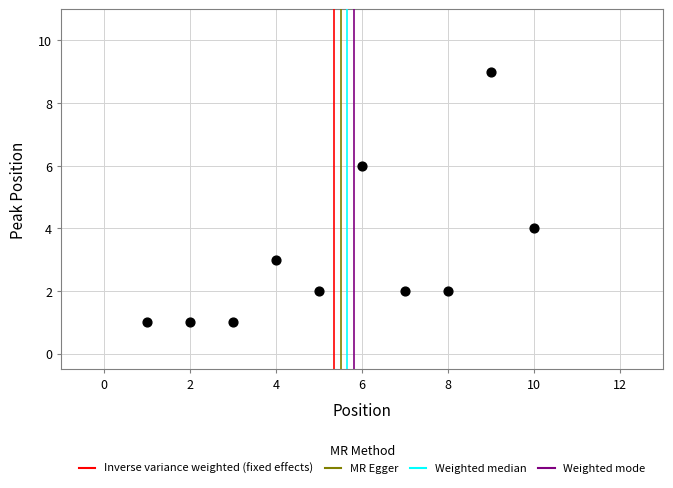

What is the range of Y values (max minus min)?

8